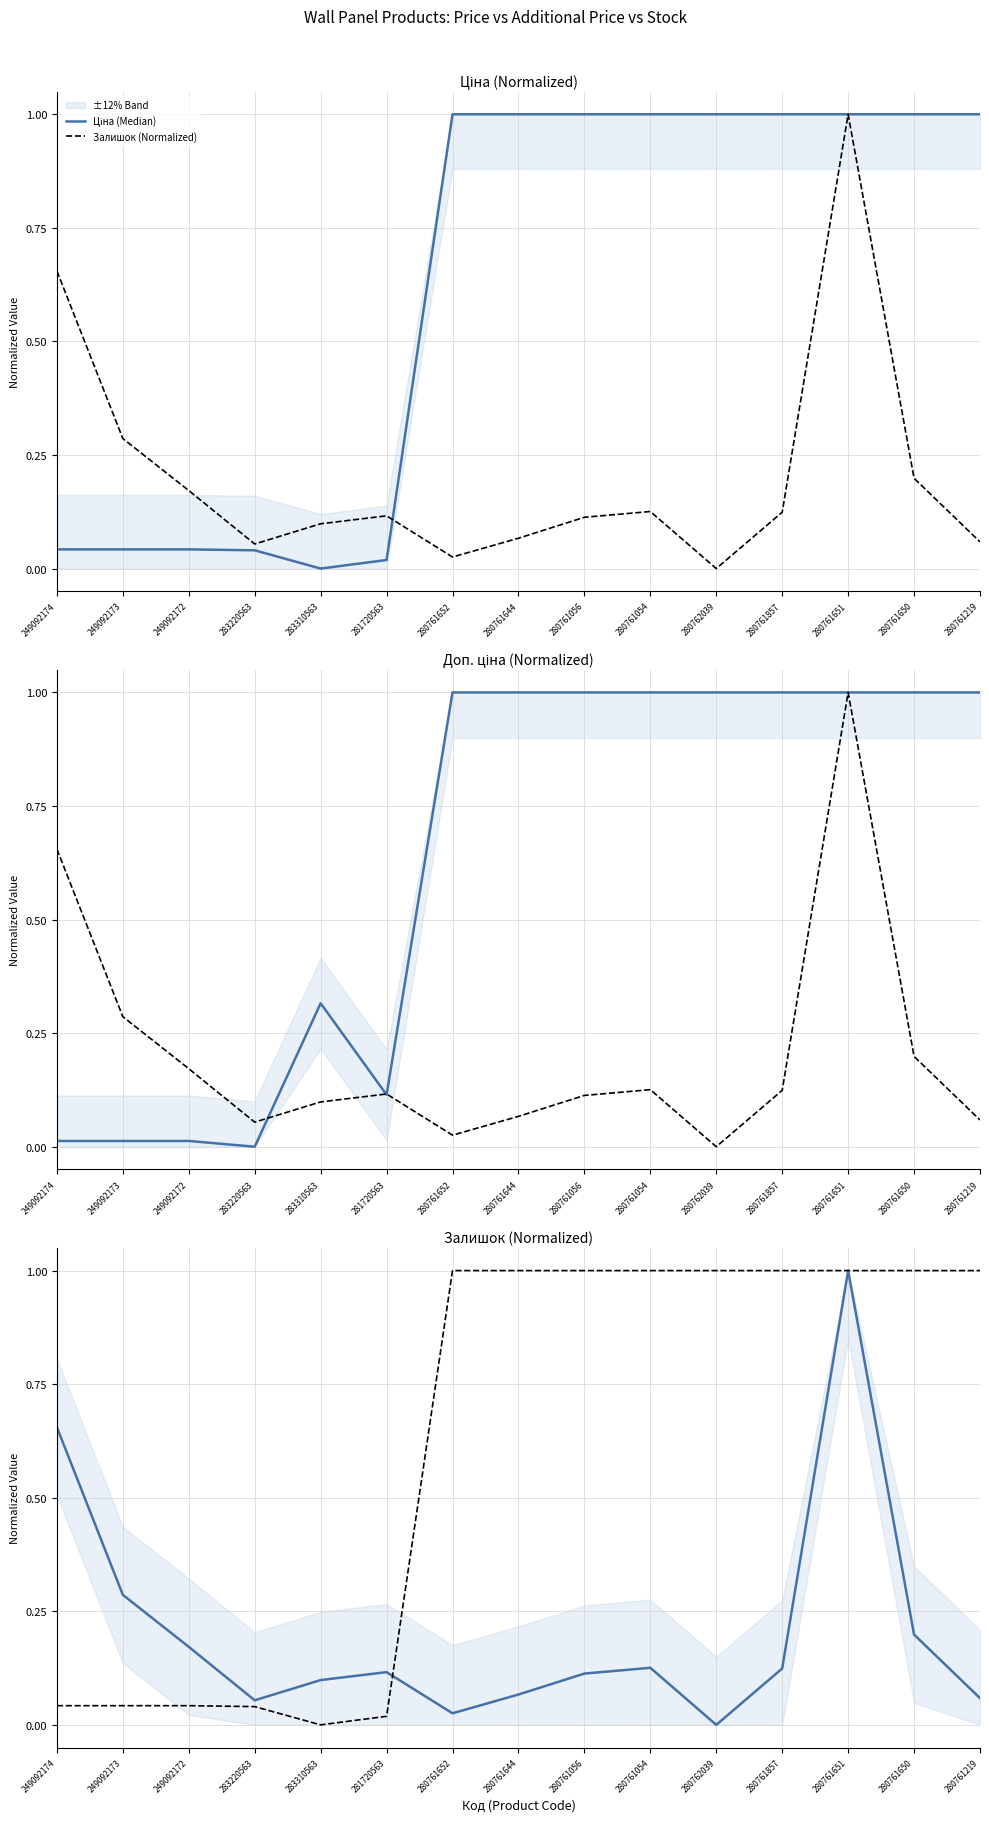

Read the Ціна (Median) value at 280761651.

1.0